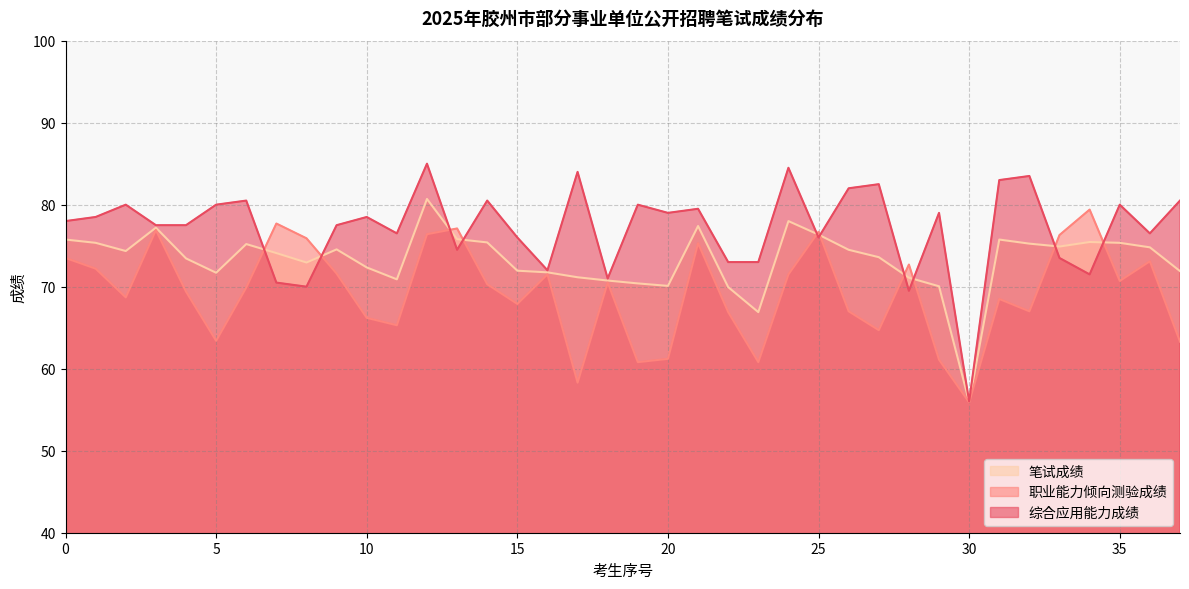

Rank the series by their maximum value, from highest to lowest.

综合应用能力成绩, 笔试成绩, 职业能力倾向测验成绩